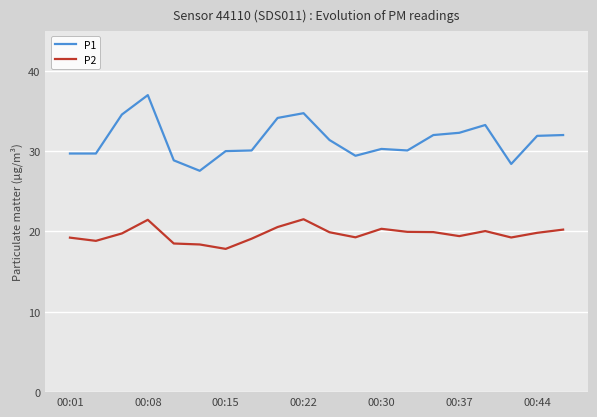

What is the difference between the maximum and minimum values in the P1 series?

9.4